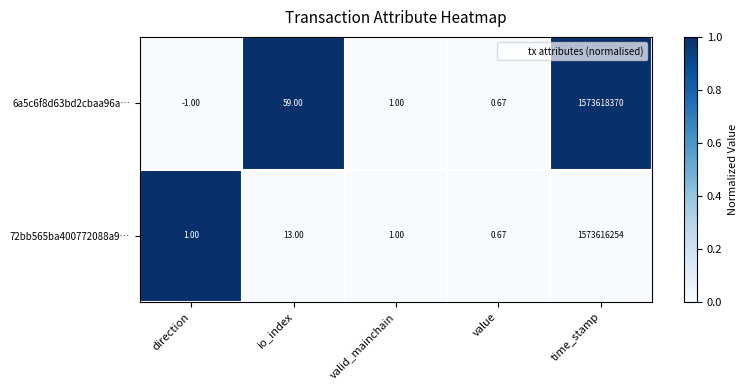

How many distinct data groups are displayed?

2